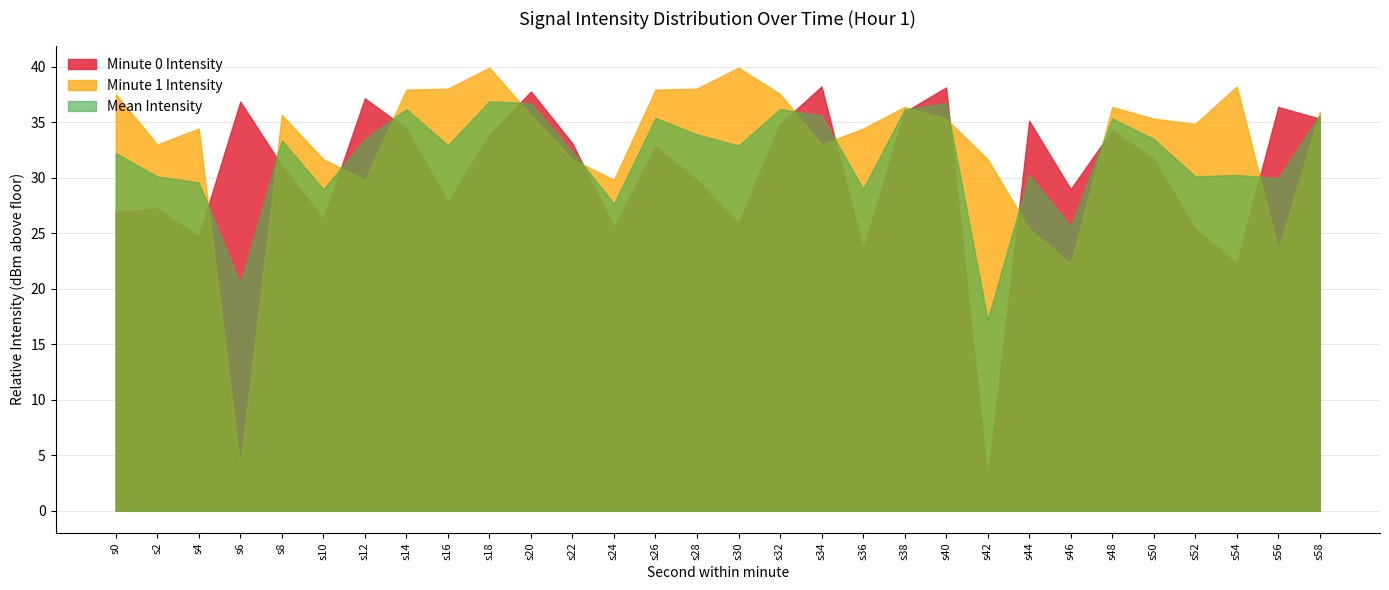

What is the greatest value displayed?

39.9